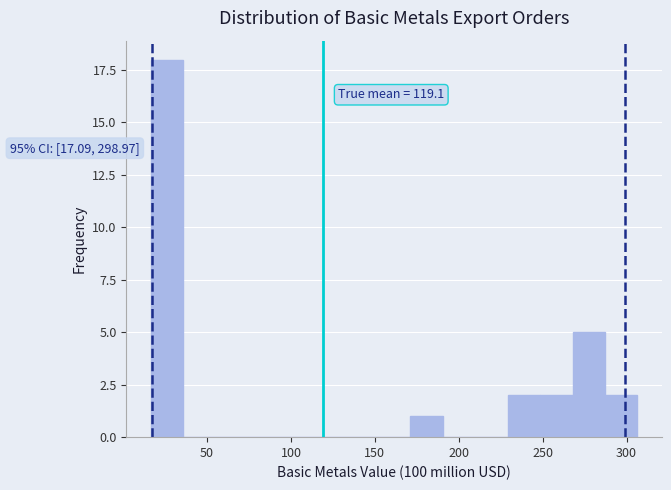

Read against the x-axis, roughly where is the centre of the tallest bar?

25